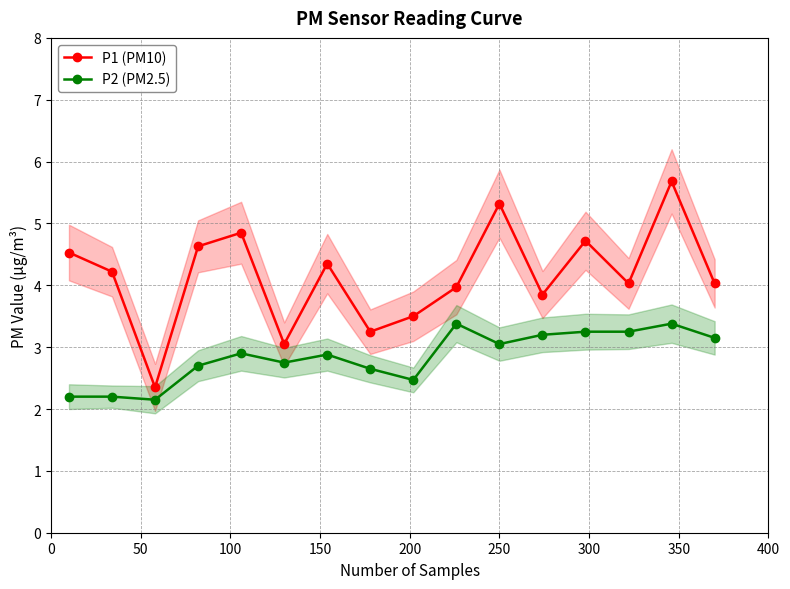

True or false: P2 (PM2.5) and P1 (PM10) intersect in this chart.

False